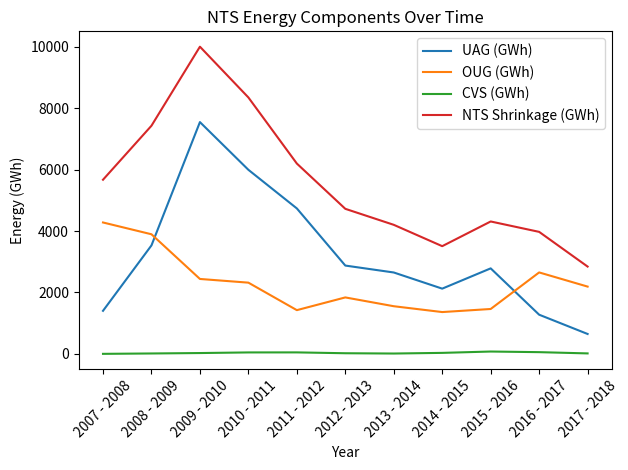

Which series has the largest total across all categories?

NTS Shrinkage (GWh)